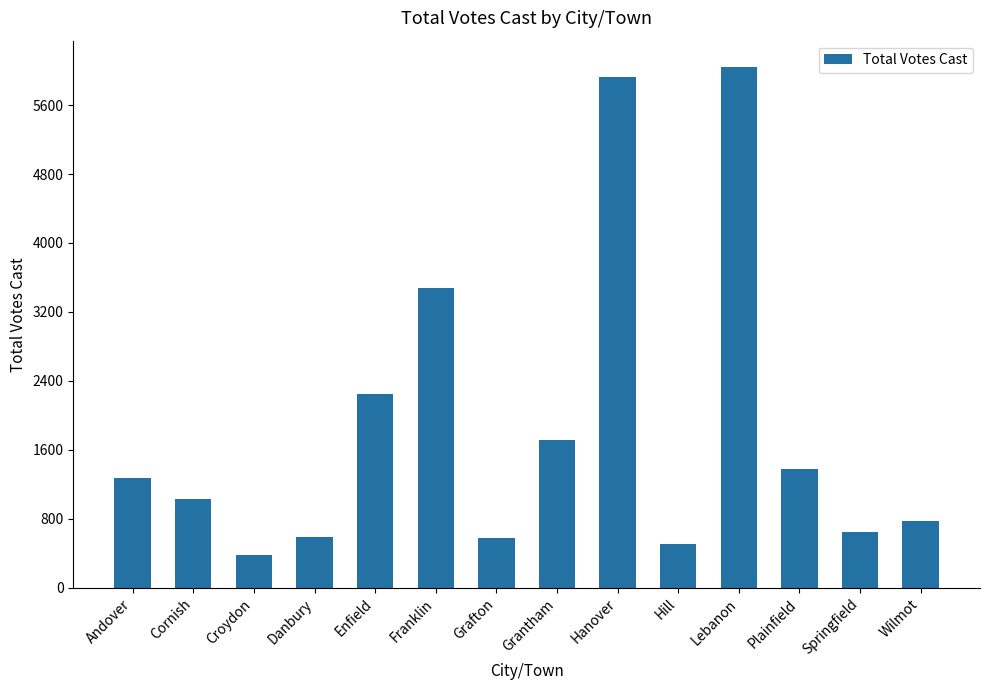

What is the maximum value shown in the chart?

6045